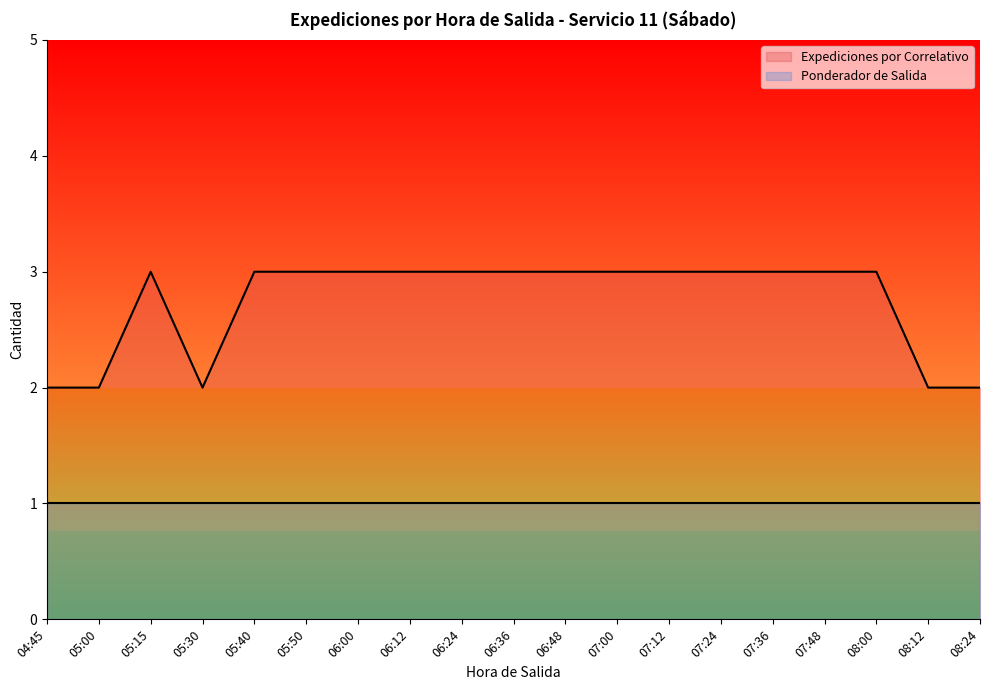

What is the difference between the maximum and minimum values?

1